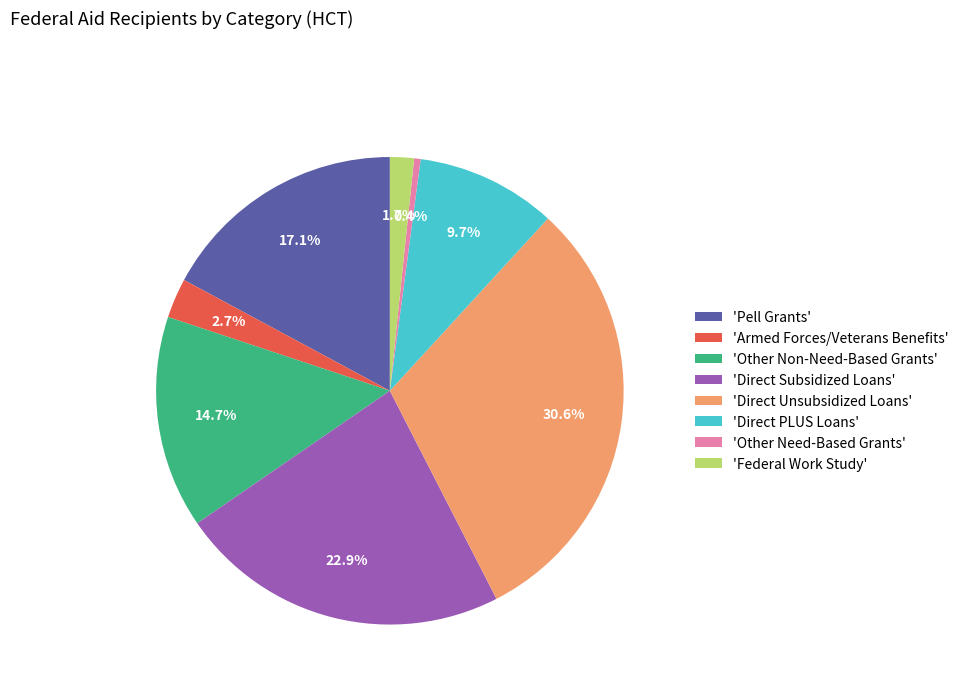

Is there any slice that represents more than half of the pie?

No